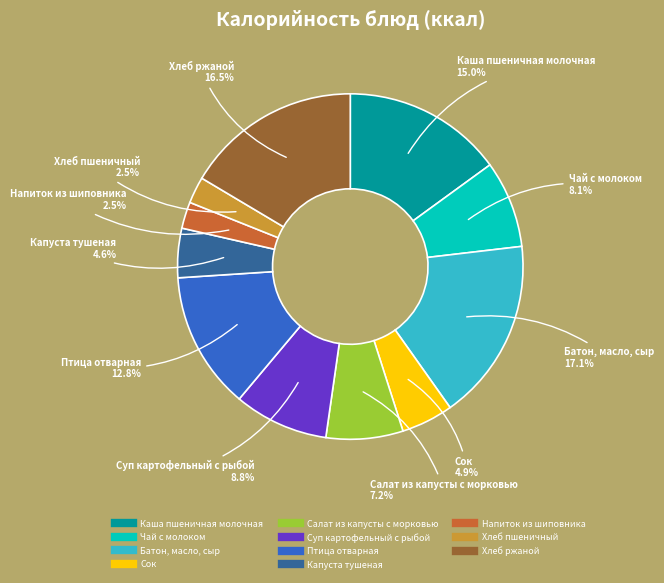

Approximately how many times larger is the value at Каша пшеничная молочная compared to Салат из капусты с морковью?

2.1